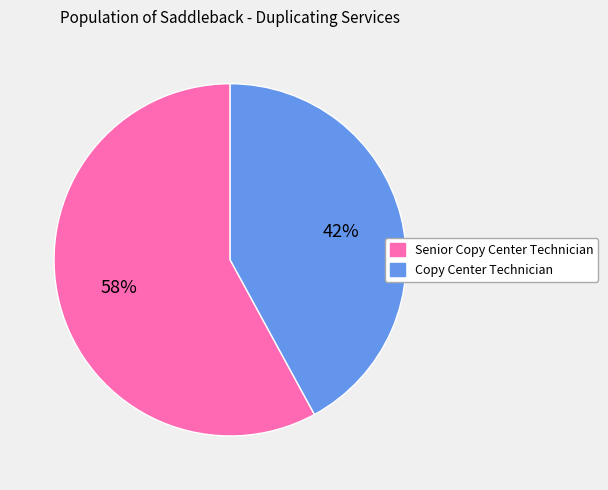

How many slices are in this pie chart?

2